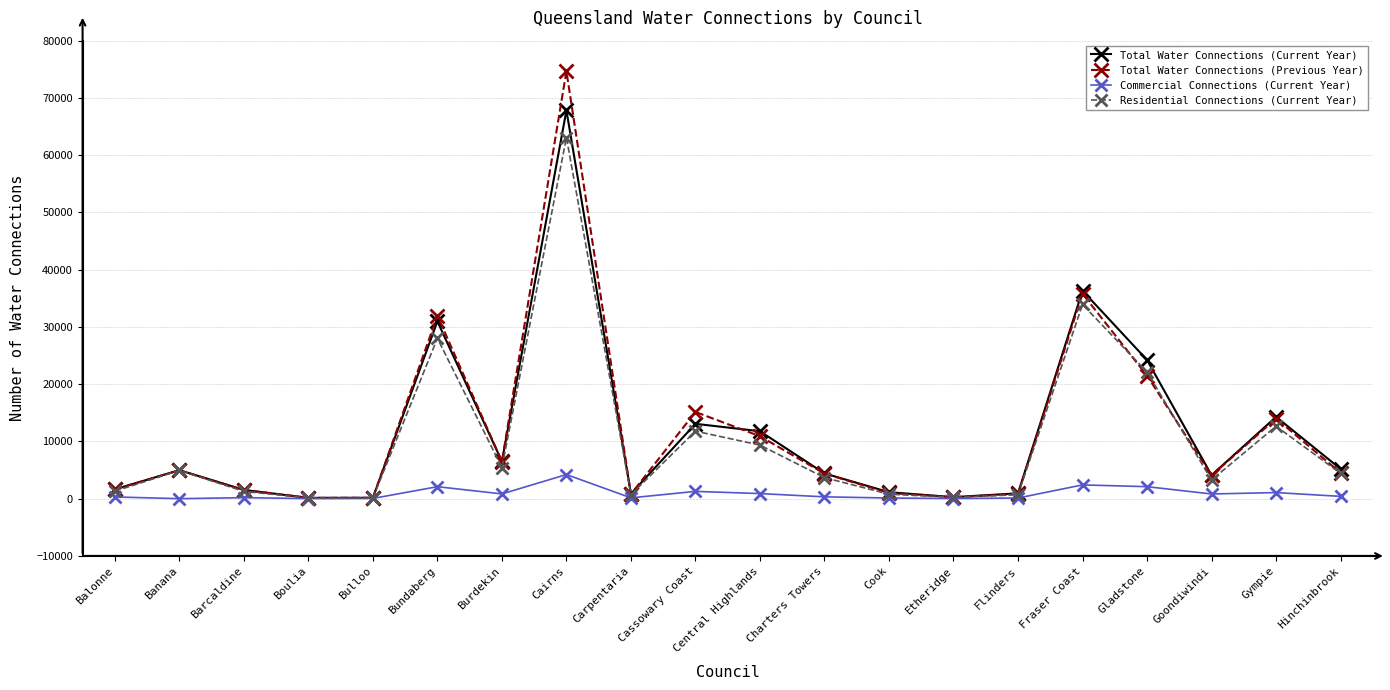

What are all the series names shown in the legend?

Total Water Connections (Current Year), Total Water Connections (Previous Year), Commercial Connections (Current Year), Residential Connections (Current Year)